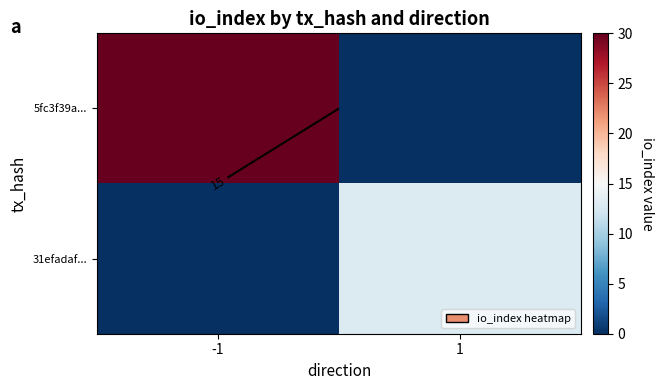

Is it true that 5fc3f39a... equals 47 at -1?

False